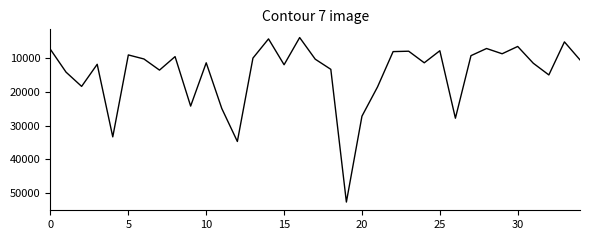

What is the difference between the maximum and minimum values?

48693